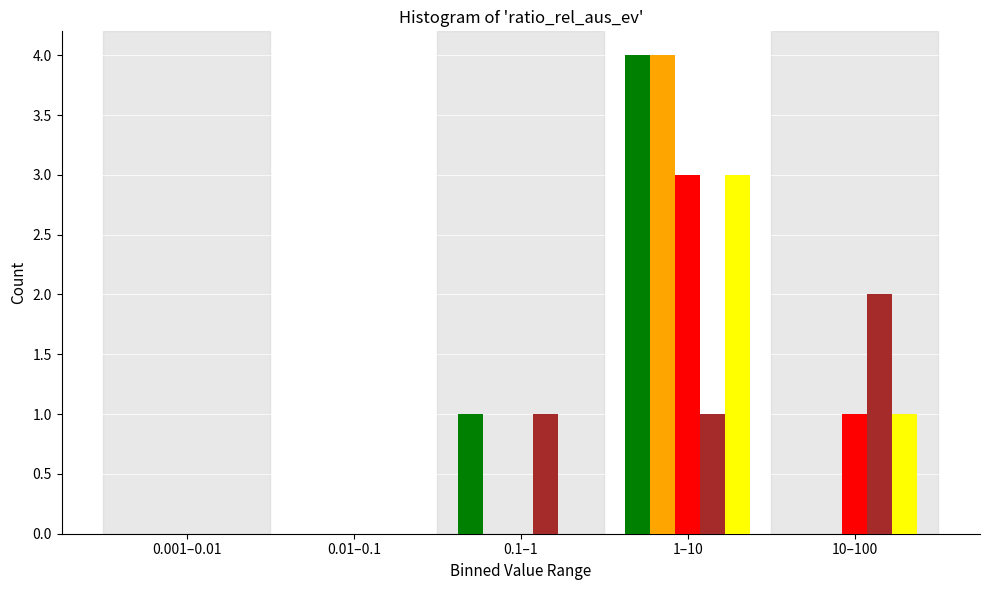

At which category is the sum across all series the highest?

1–10